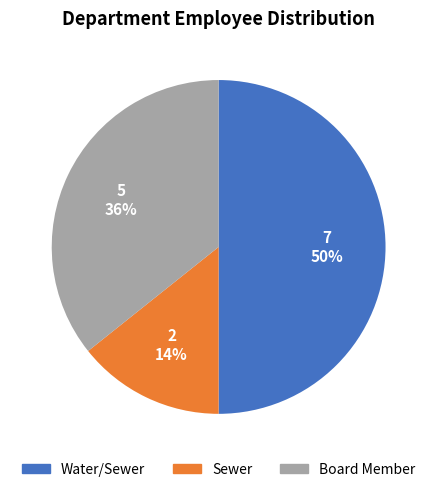

The Sewer slice represents 9% of the pie. True or false?

False